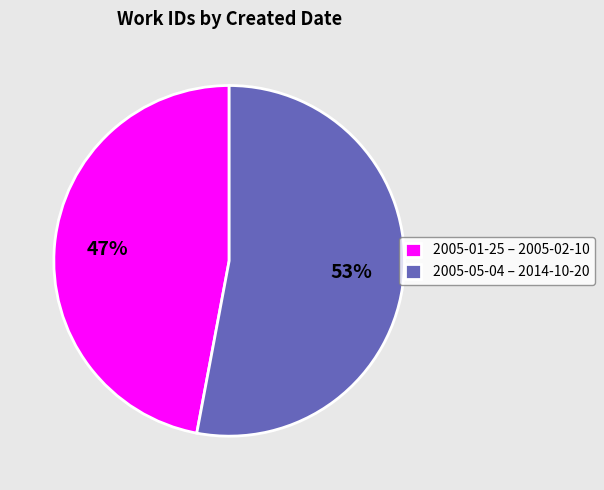

The 2005-05-04 – 2014-10-20 slice represents 40% of the pie. True or false?

False